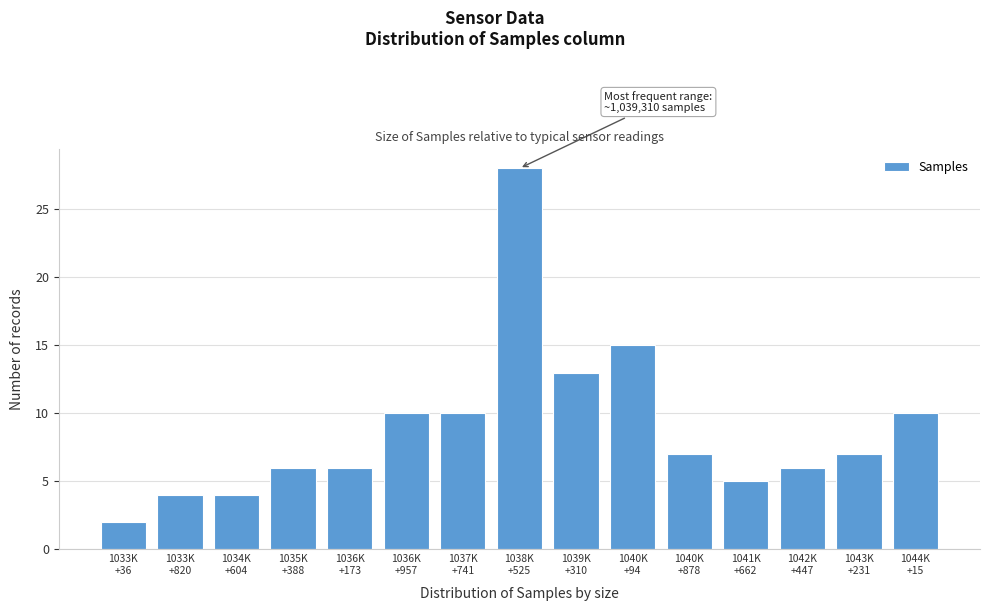

Reading left to right, extract all data points from this chart.

2	4	4	6	6	10	10	28	13	15	7	5	6	7	10